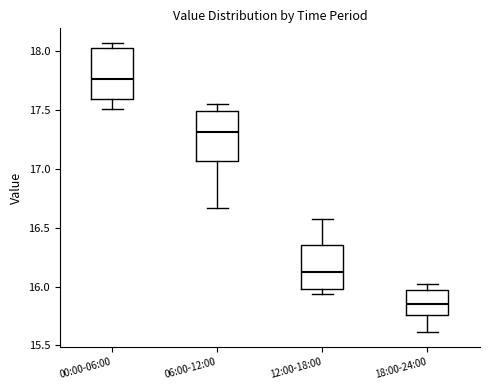

Where does the median line of the box for 12:00-18:00 sit on the y-axis? The values are not printed on the chart, so give them approximately, as read against the axis.

16.10